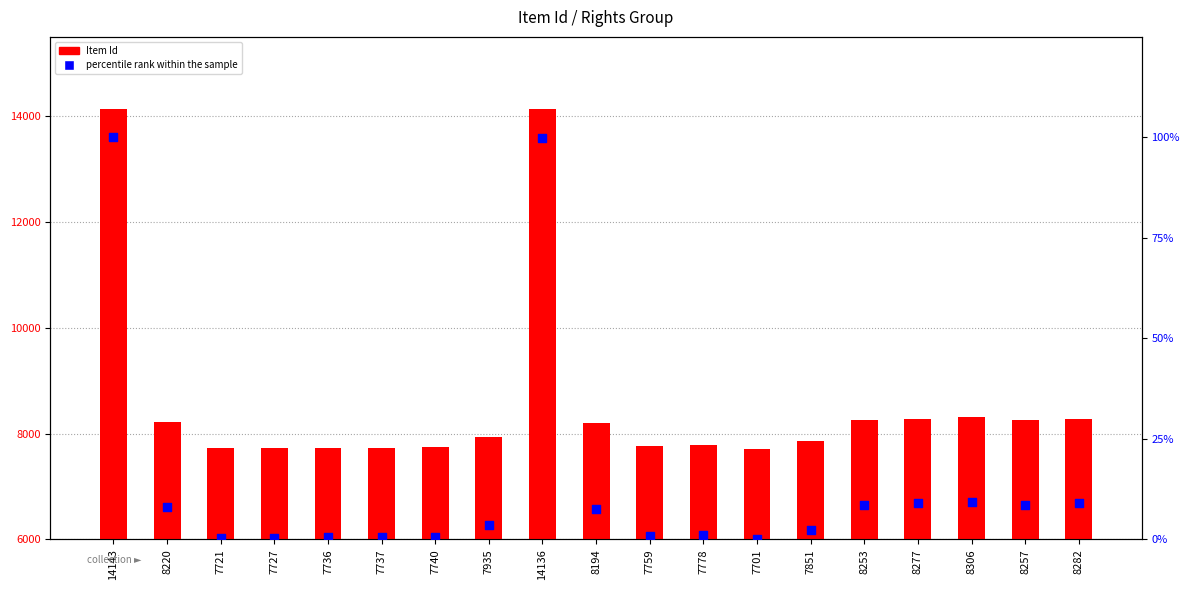

What is the total value across all series at 7851?

7853.3